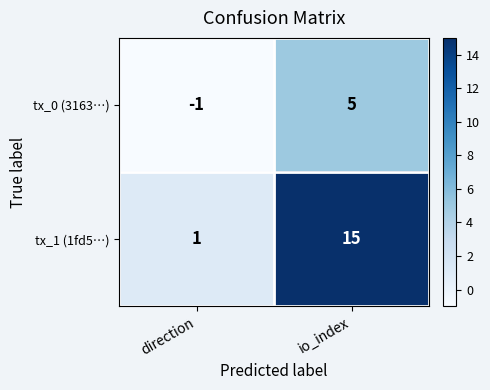

What is the difference between the highest and lowest values at io_index?

10